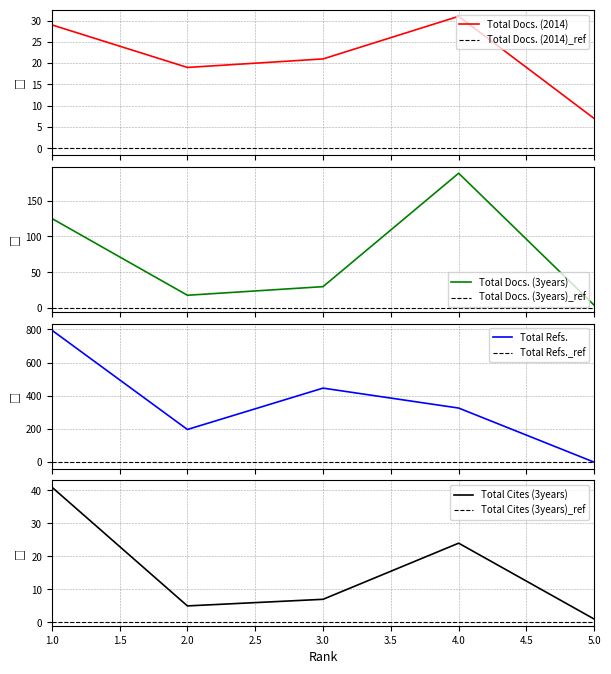

Which category has the highest value in the Total Docs. (3years) series?

4